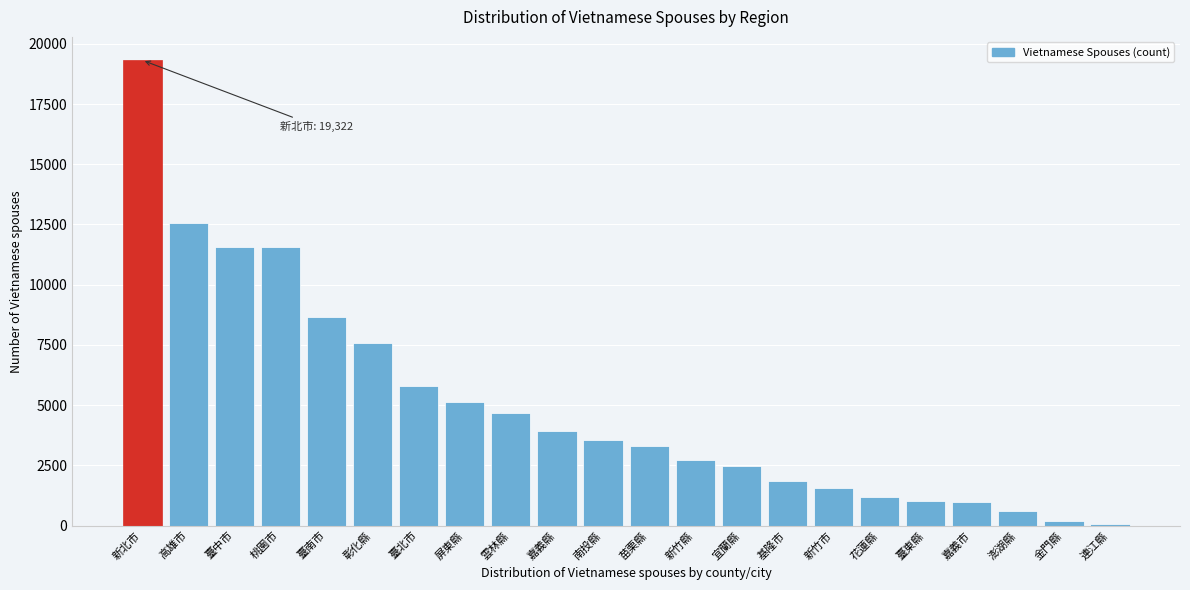

Which label corresponds to the largest value in the chart?

新北市